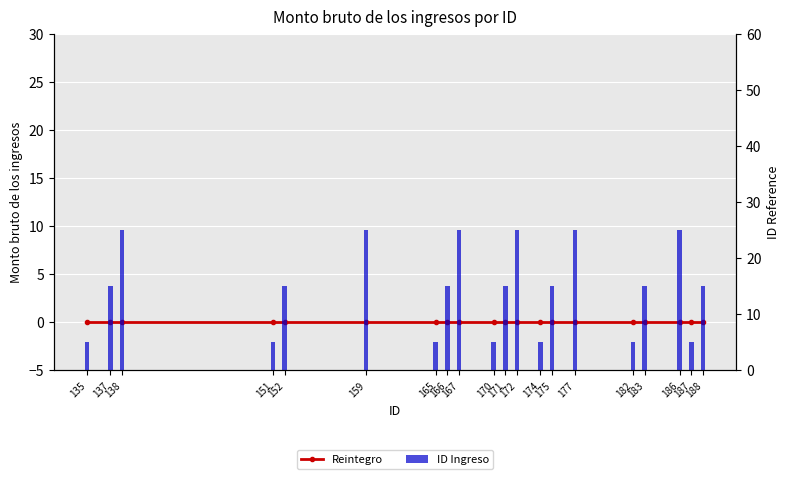

How many values in the ID Ingreso series exceed 15?

6